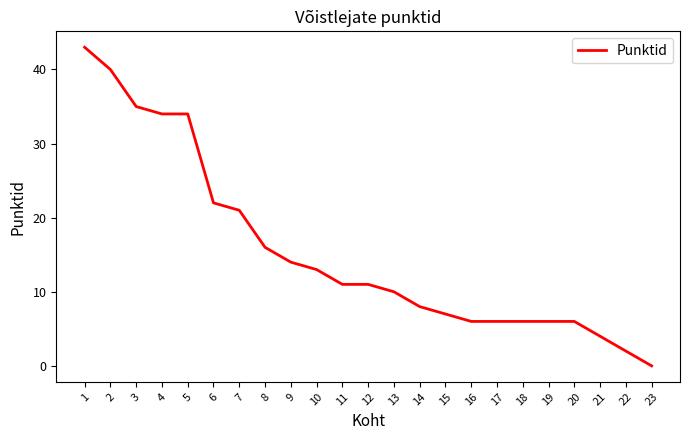

What is the ratio of the value at 15 to the value at 16?

1.2